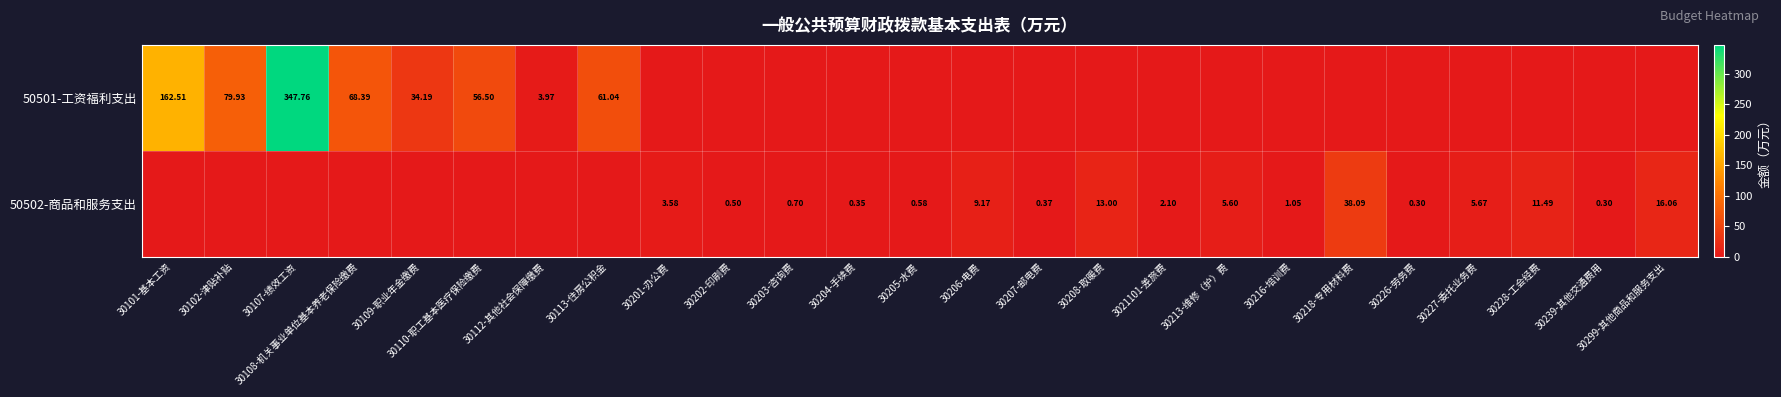

At which category does the chart reach its minimum across all series?

30201-办公费